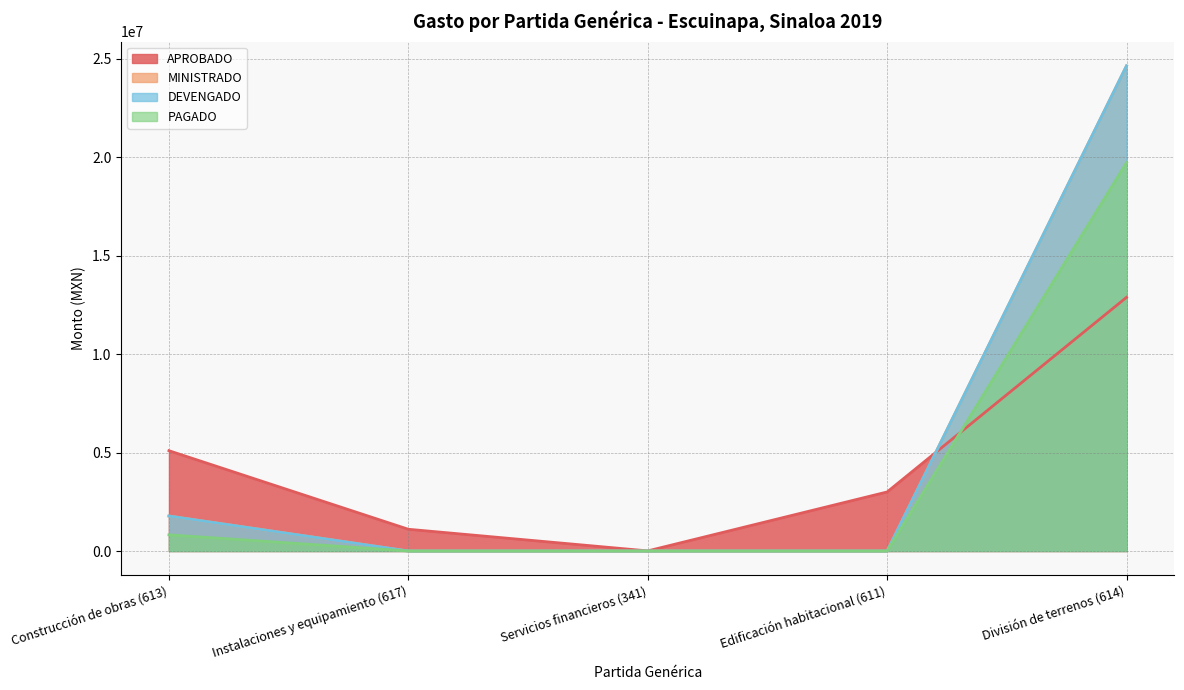

True or false: PAGADO has a value of 382419.7 at Construcción de obras (613).

False